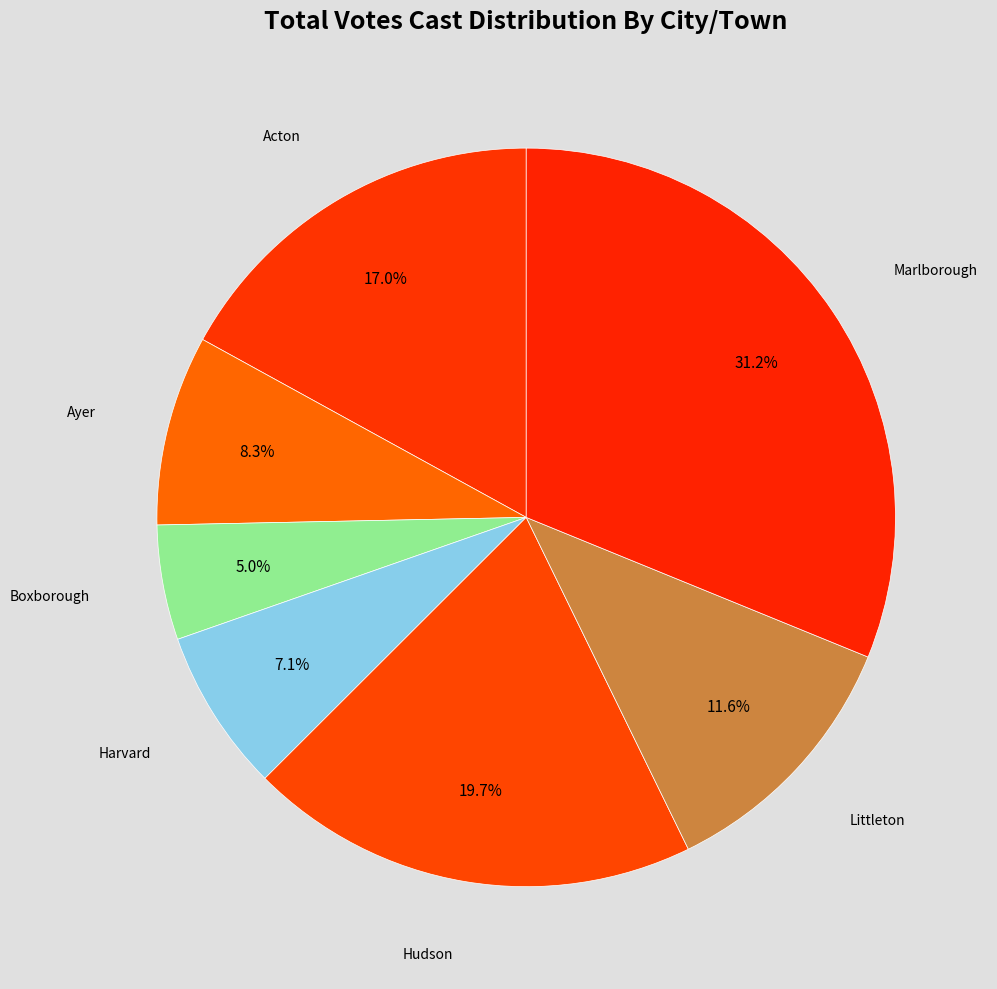

Count the number of slices in the pie.

7